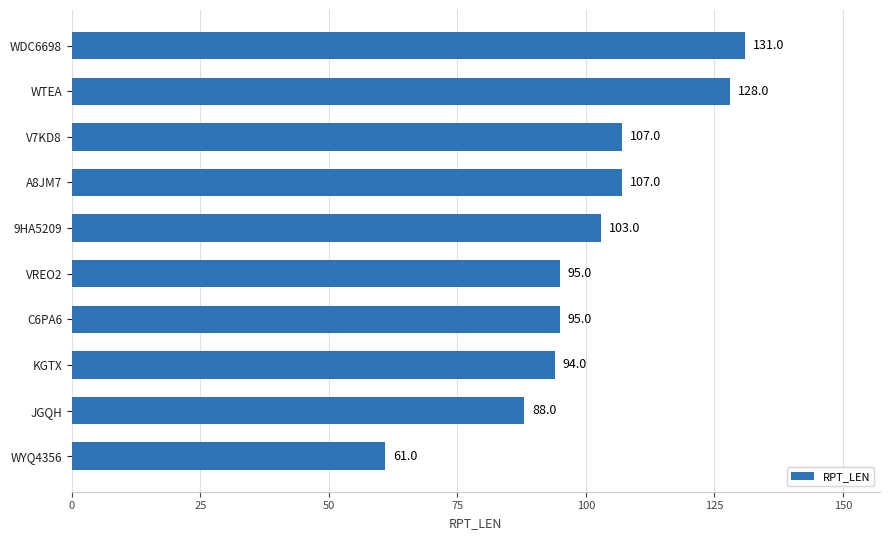

What is the change in value from C6PA6 to JGQH?

-7